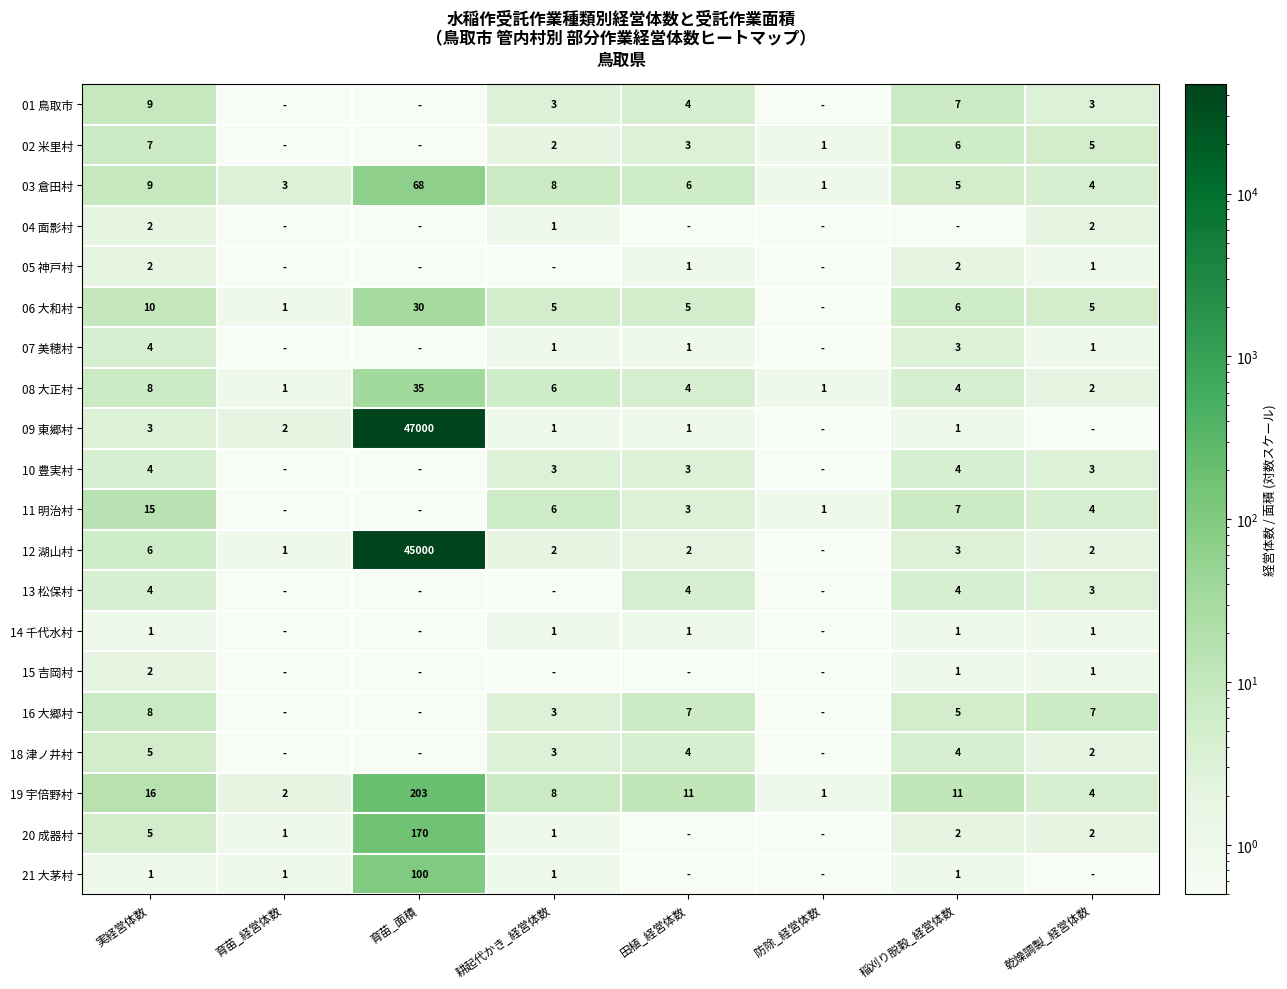

Is it true that 21 大茅村 equals 56.7 at 育苗_面積?

False